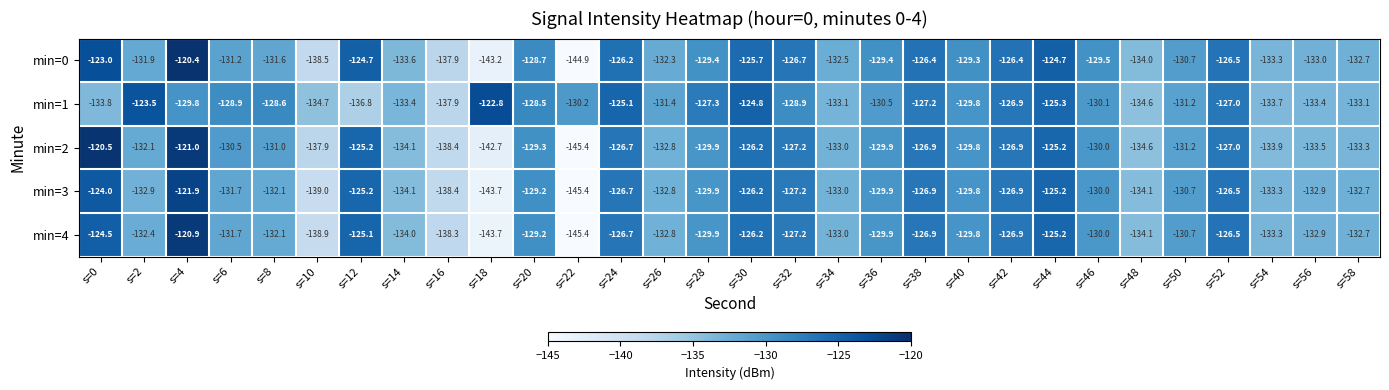

What is the spread (max minus min) of values at s=12?

12.1